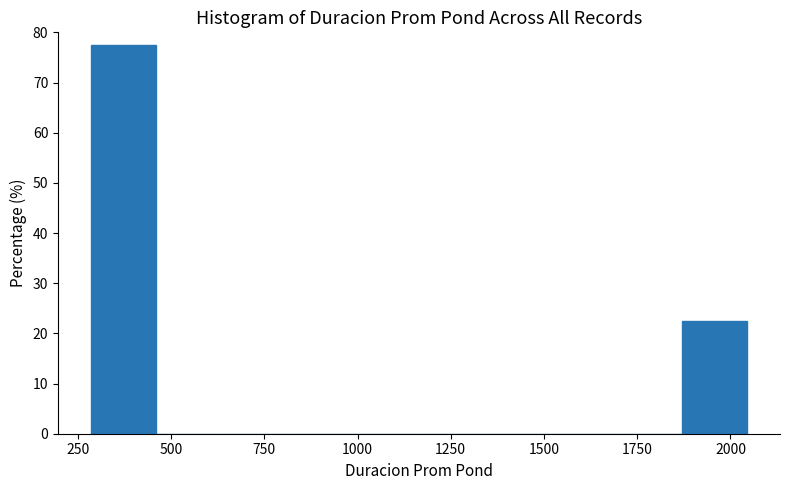

Around what value on the x-axis is the tallest bar? Give the approximate position of its centre, as read against the axis.

350